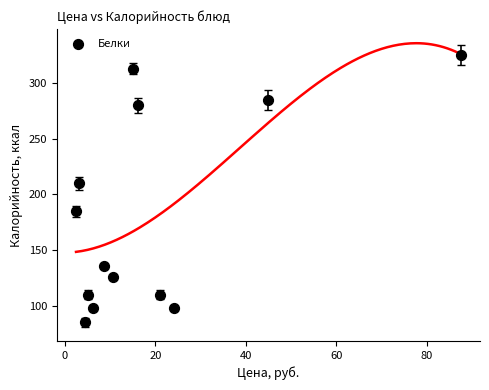

What is the range of Y values (max minus min)?

240